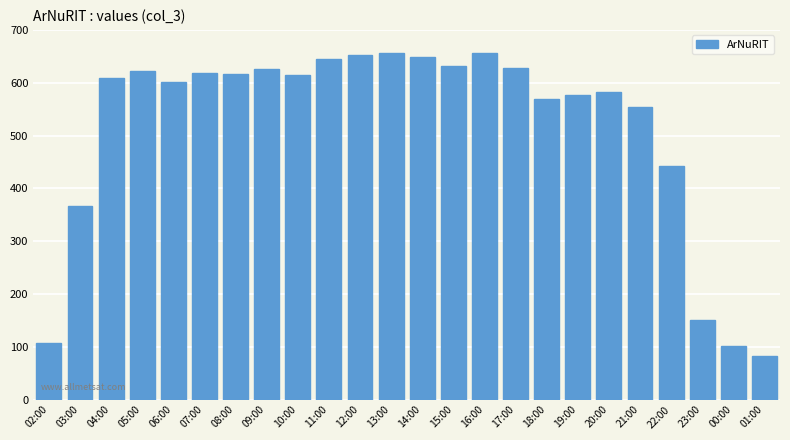

Between 04:00 and 12:00, which is larger?

12:00